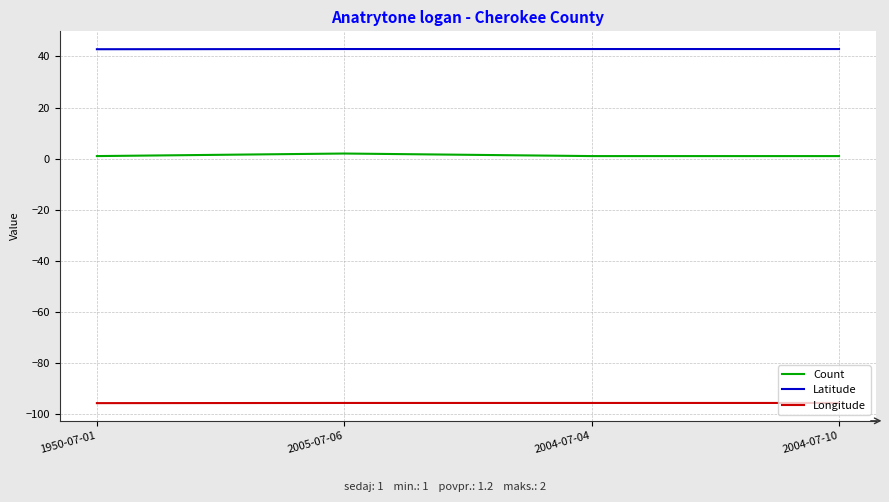

List the series in order of their peak value, lowest first.

Longitude, Count, Latitude